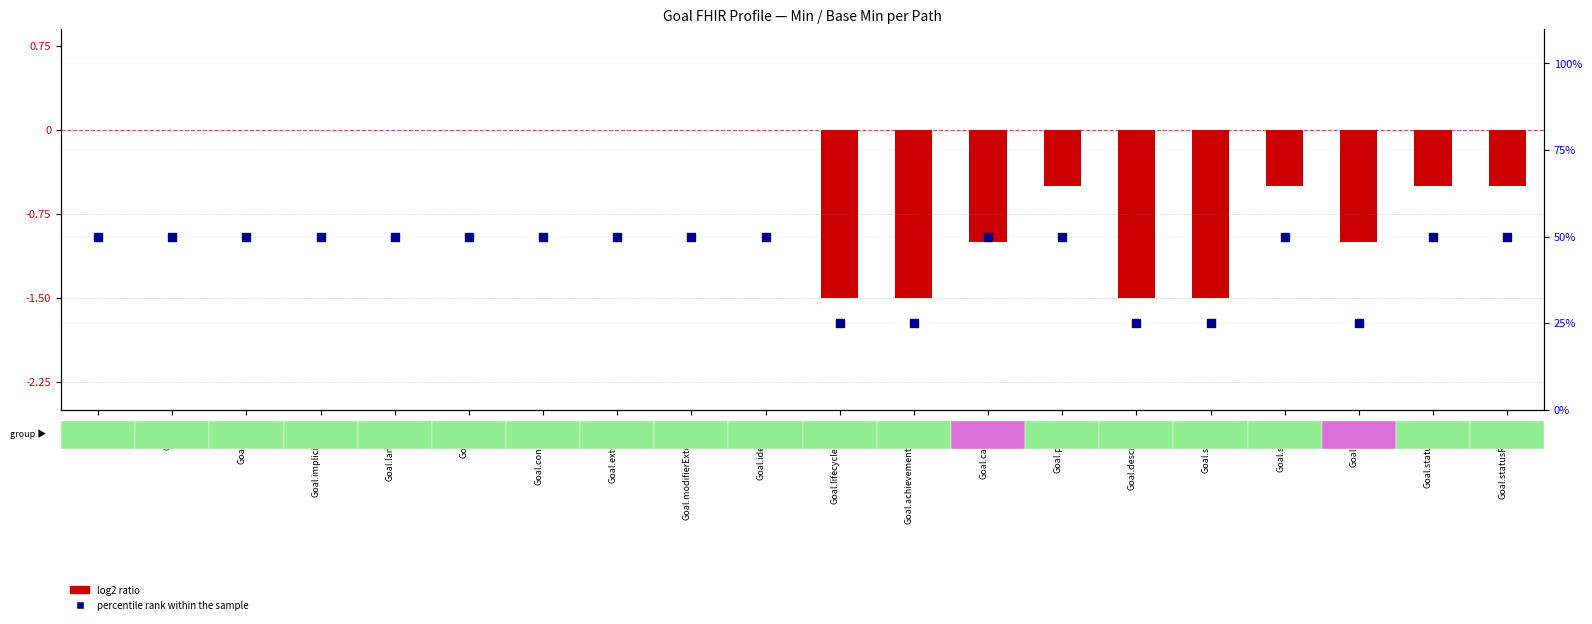

At how many categories does at least one series exceed 4?

20